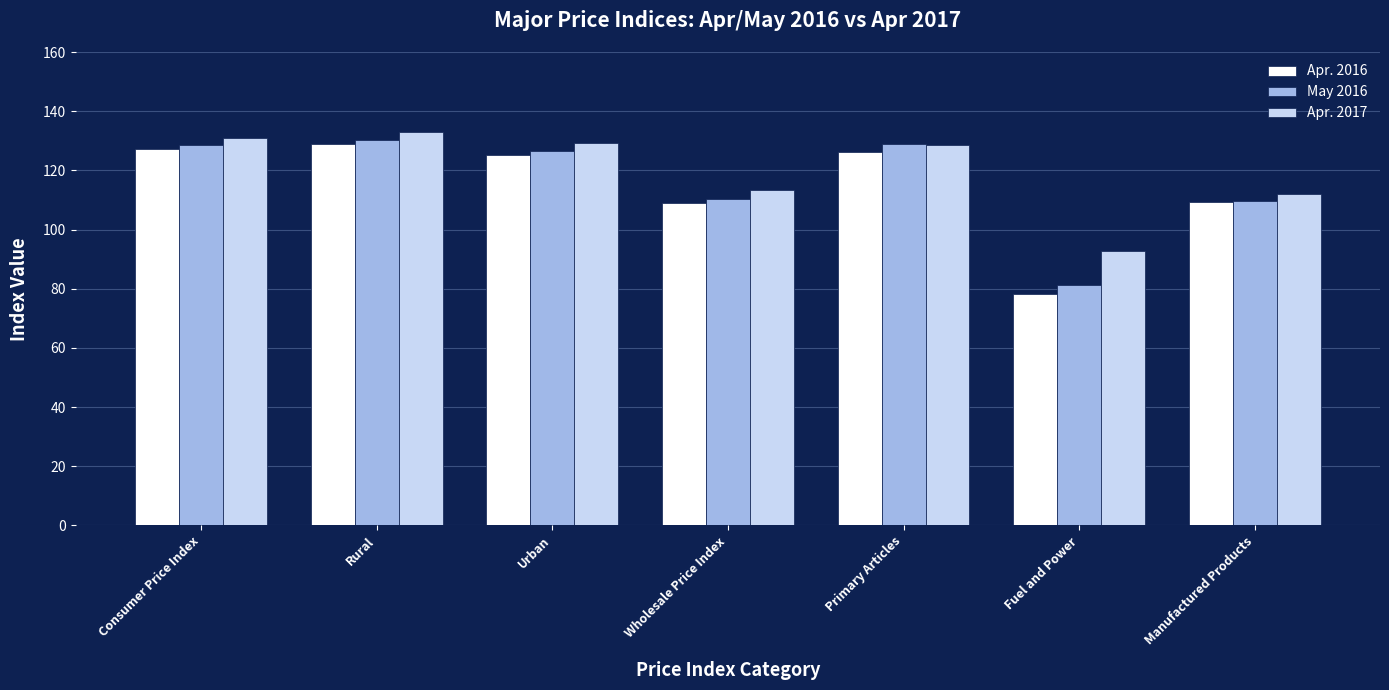

At how many categories does at least one series exceed 85?

7